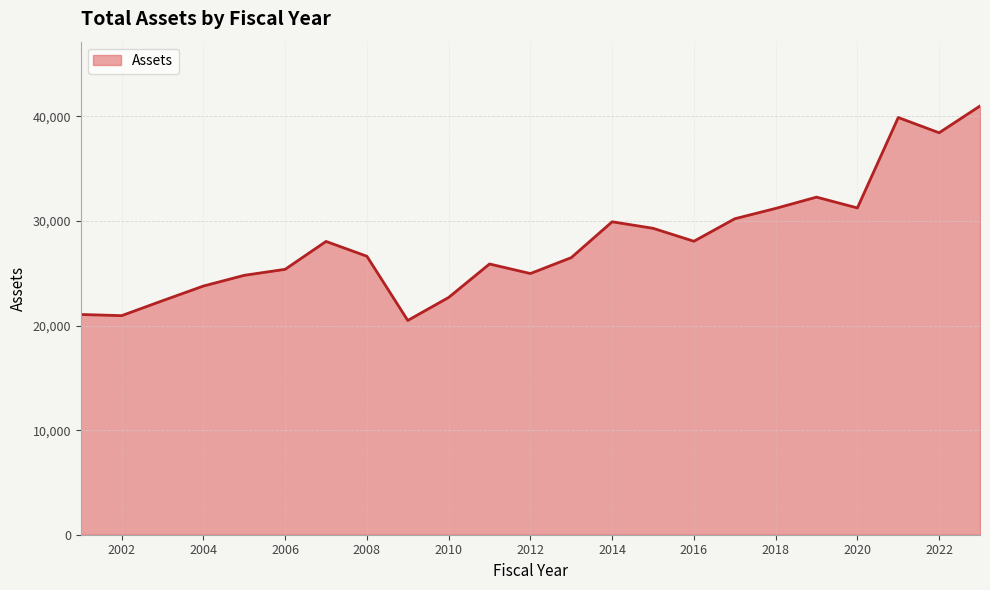

What is the difference between the maximum and minimum values?

20510.6